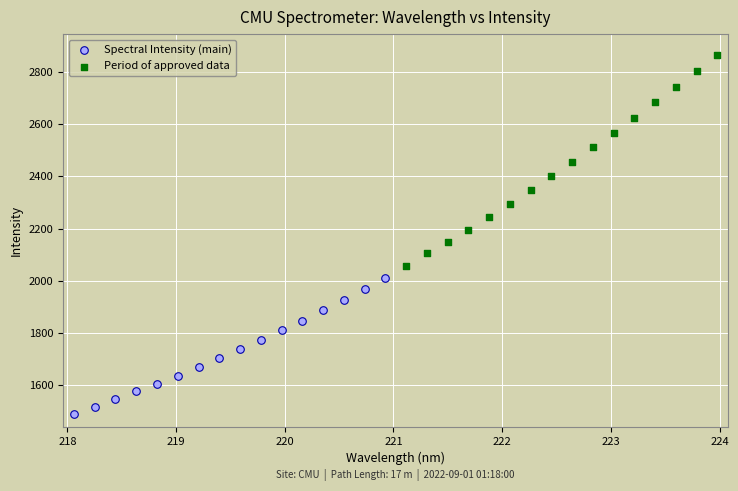

Which series contains the lowest Y value?

Spectral Intensity (main)